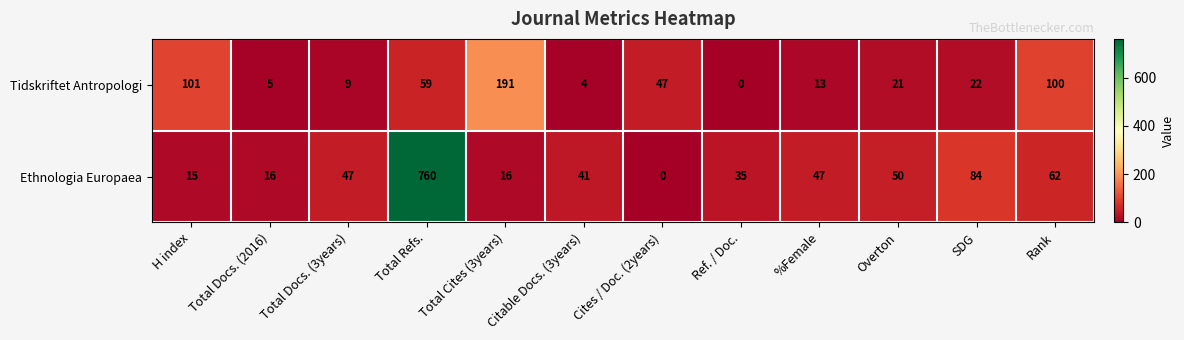

What is the spread (max minus min) of values at Total Refs.?

701